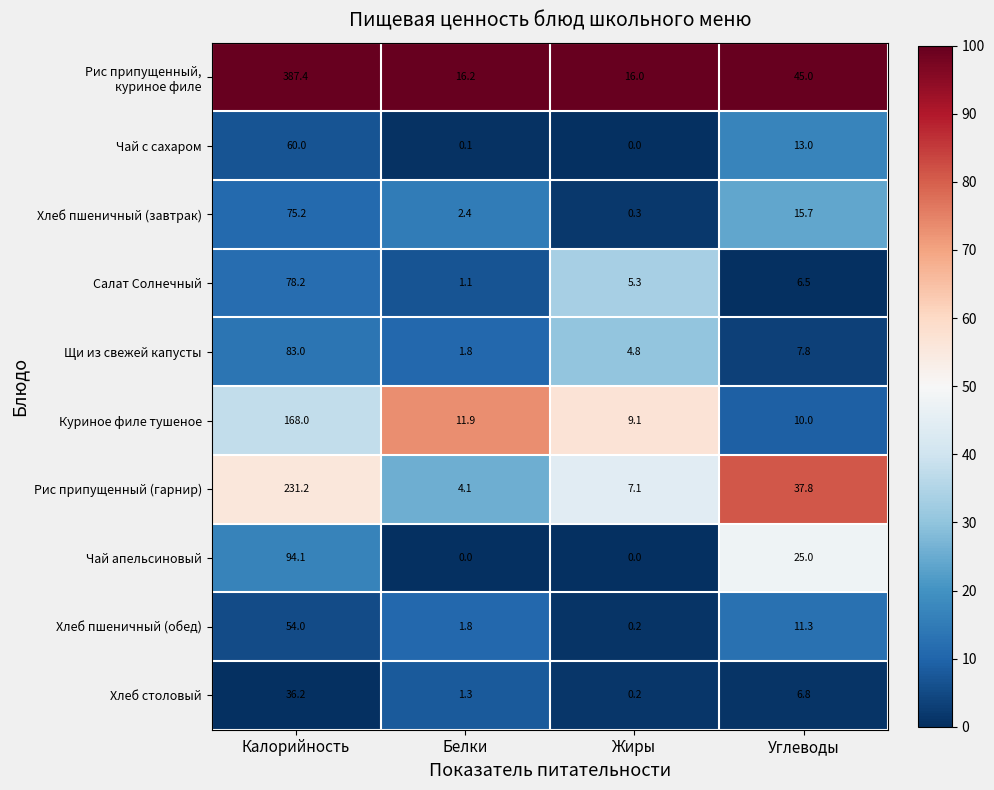

What is the difference between the second highest and second lowest values in the Хлеб пшеничный (завтрак) series?

13.3